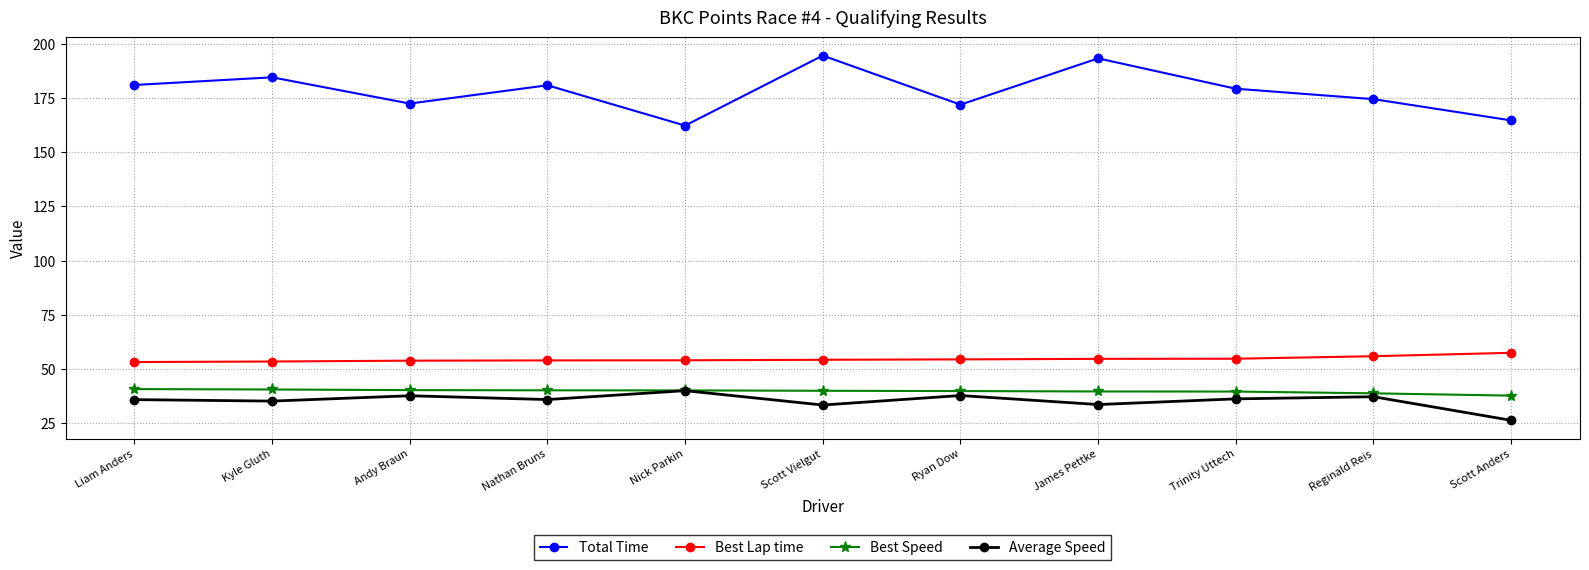

What are all the series names shown in the legend?

Total Time, Best Lap time, Best Speed, Average Speed